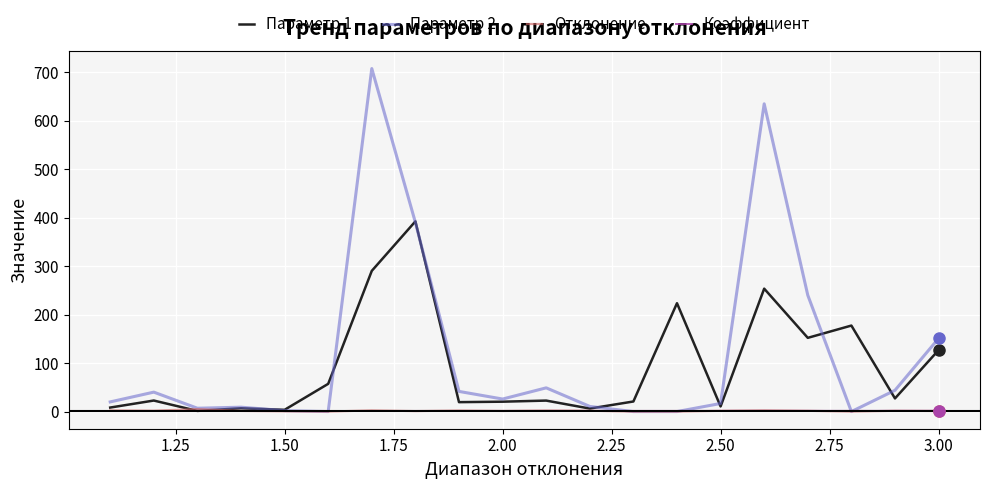

What is the difference between the second highest and minimum values in the Параметр 1 series?

288.8